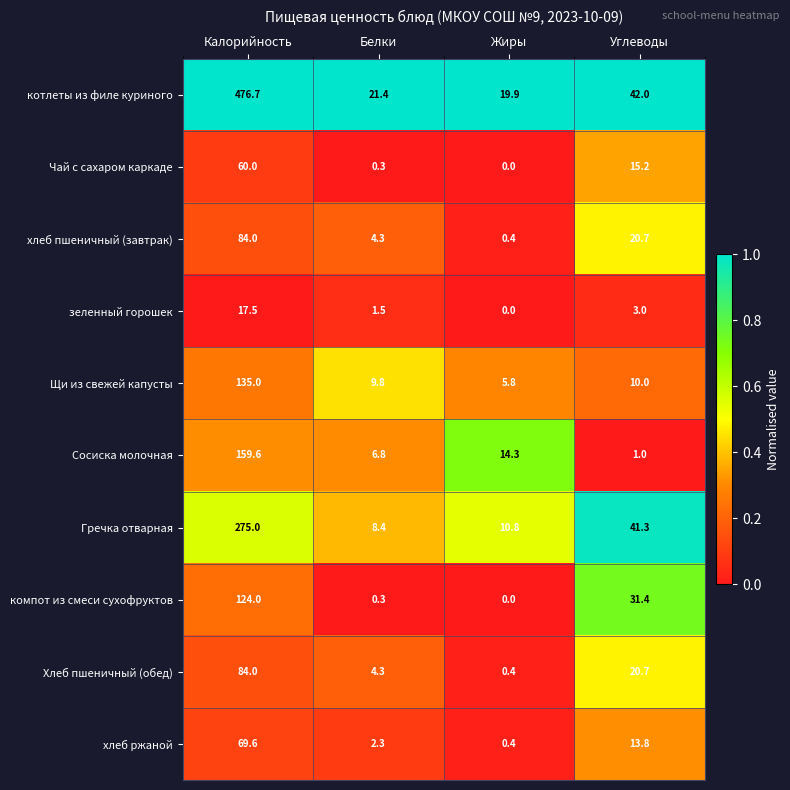

Which series has the largest total across all categories?

котлеты из филе куриного